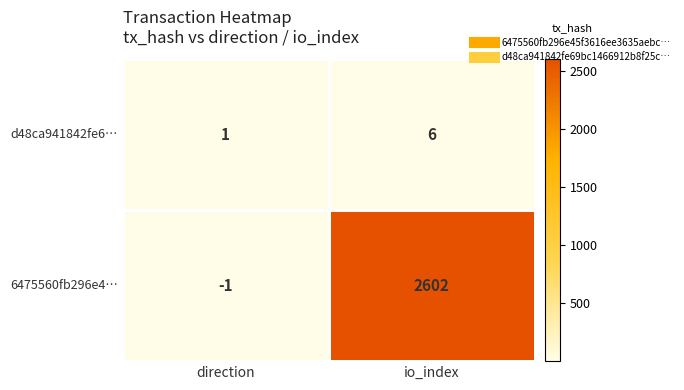

List the series in order of their overall mean, highest first.

6475560fb296e4…, d48ca941842fe6…